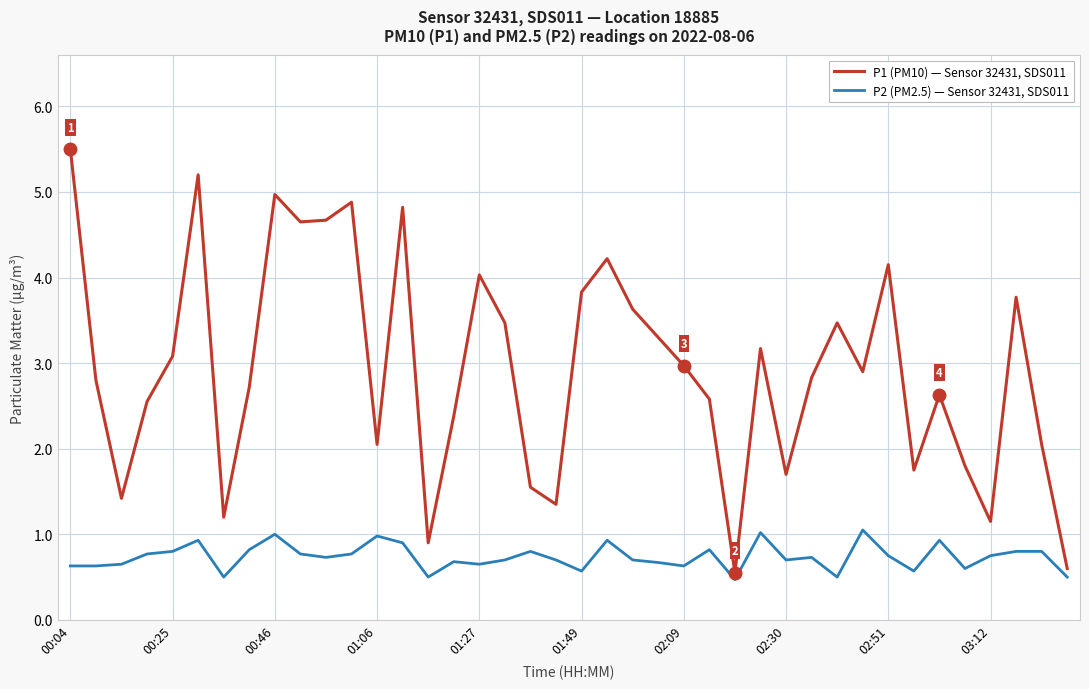

Which series has the largest total across all categories?

P1 (PM10) — Sensor 32431, SDS011